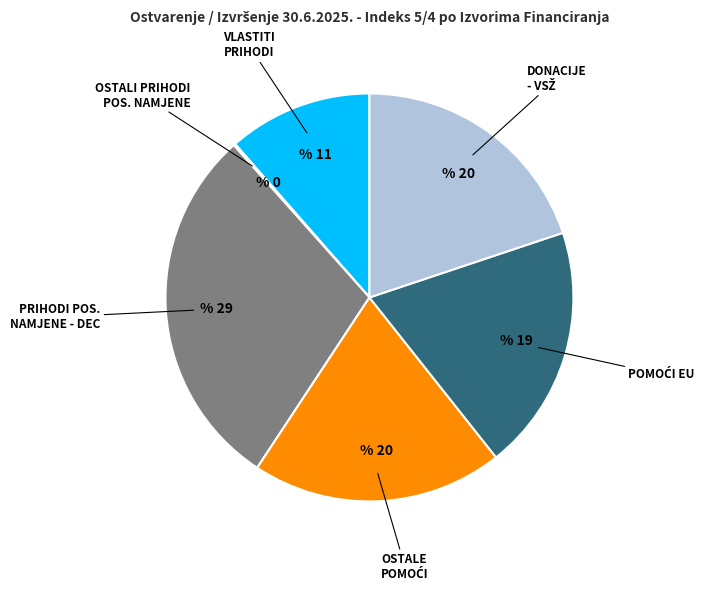

Does any single category account for the majority?

No